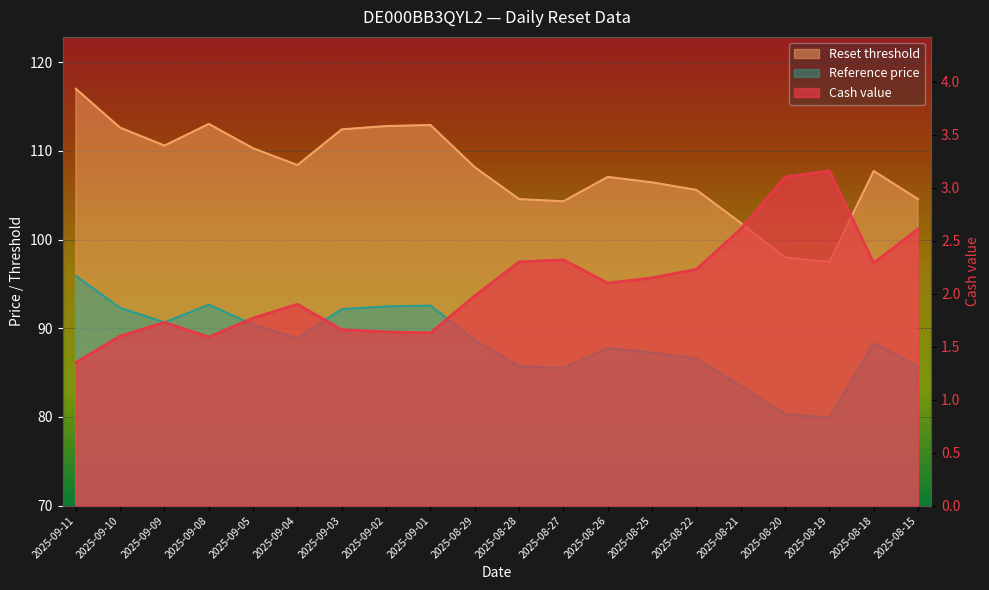

True or false: Reset threshold has more than 0 points higher than both neighbors.

True